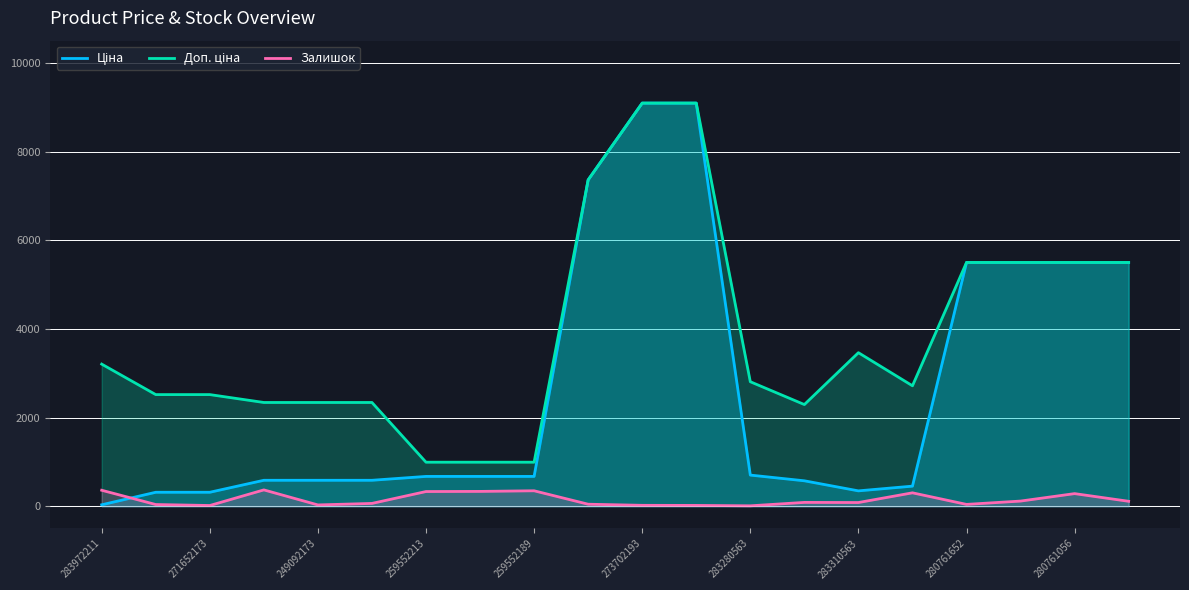

True or false: Доп. ціна and Ціна cross at least once.

False